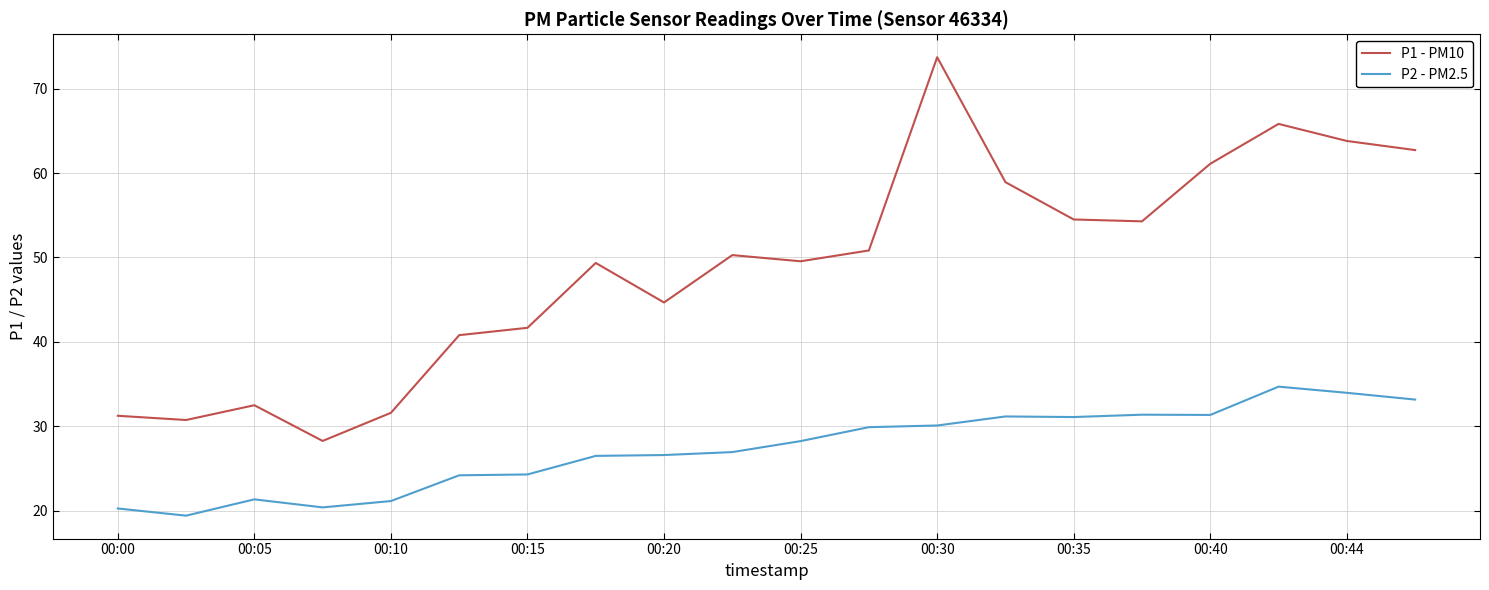

Which series has the largest range (max minus min)?

P1 - PM10